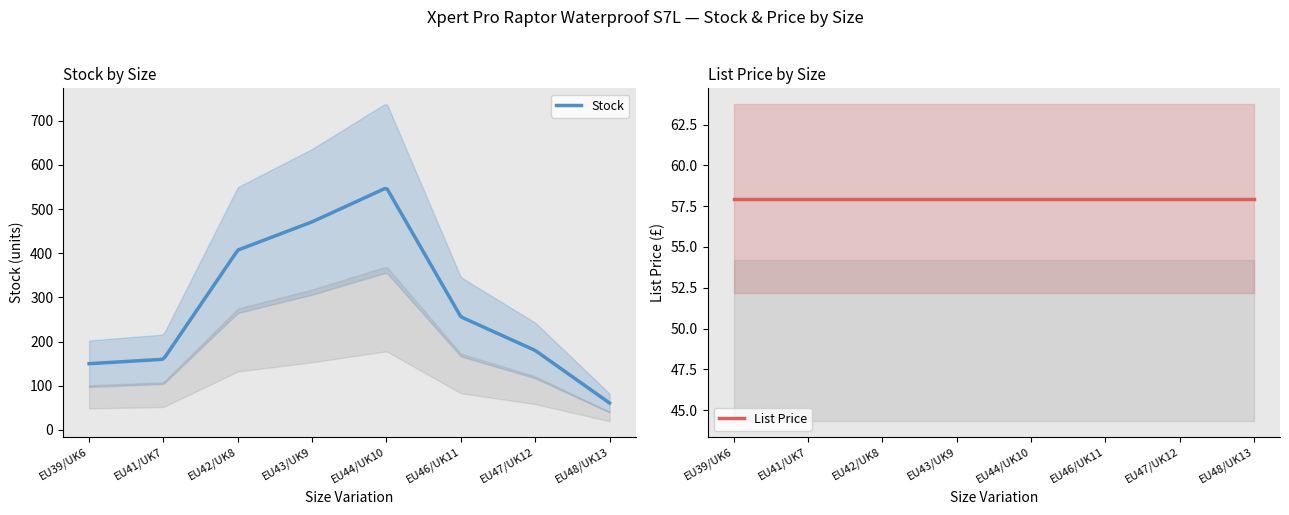

What is the spread (max minus min) of values at EU46/UK11?

198.1